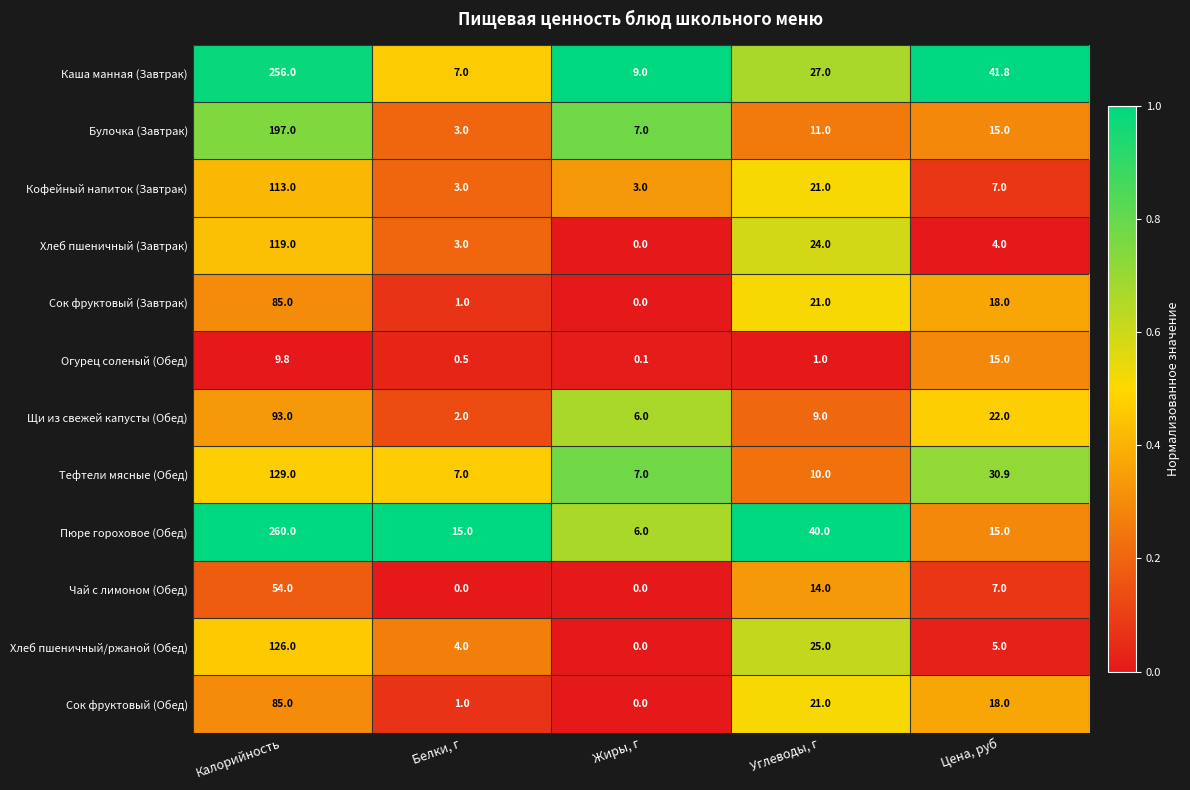

What is the approximate value of Булочка (Завтрак) at Цена, руб?

15.0